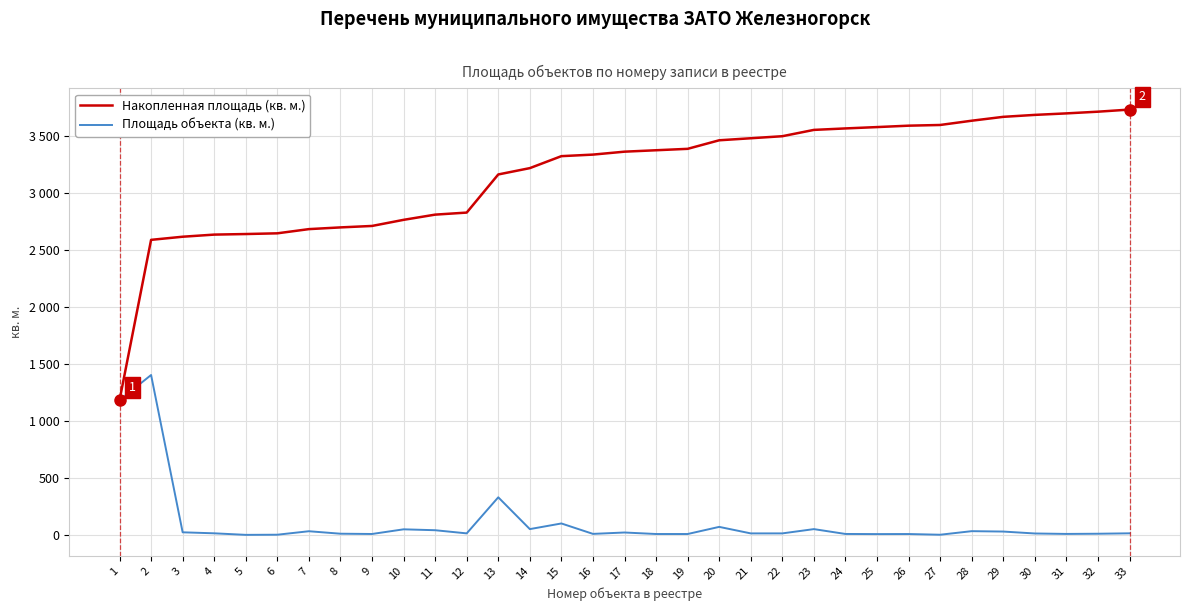

What are all the series names shown in the legend?

Накопленная площадь (кв. м.), Площадь объекта (кв. м.)